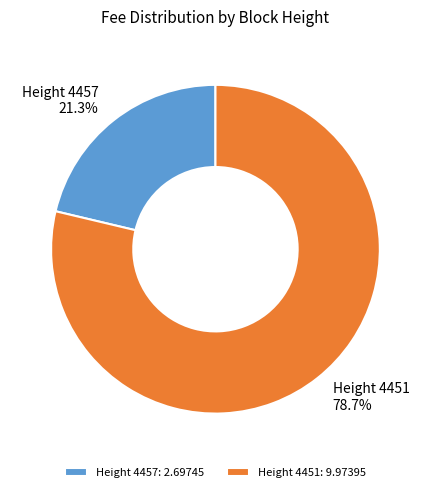

Combined, do Height 4457 and Height 4451 account for over 50%?

Yes